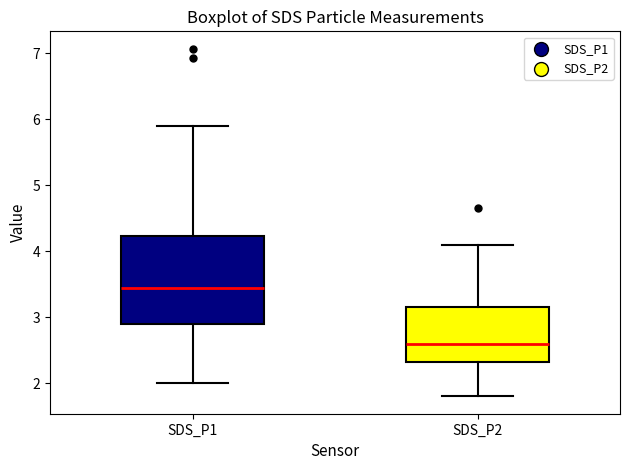

Which box is the tallest, from its lower edge to its upper edge?

SDS_P1